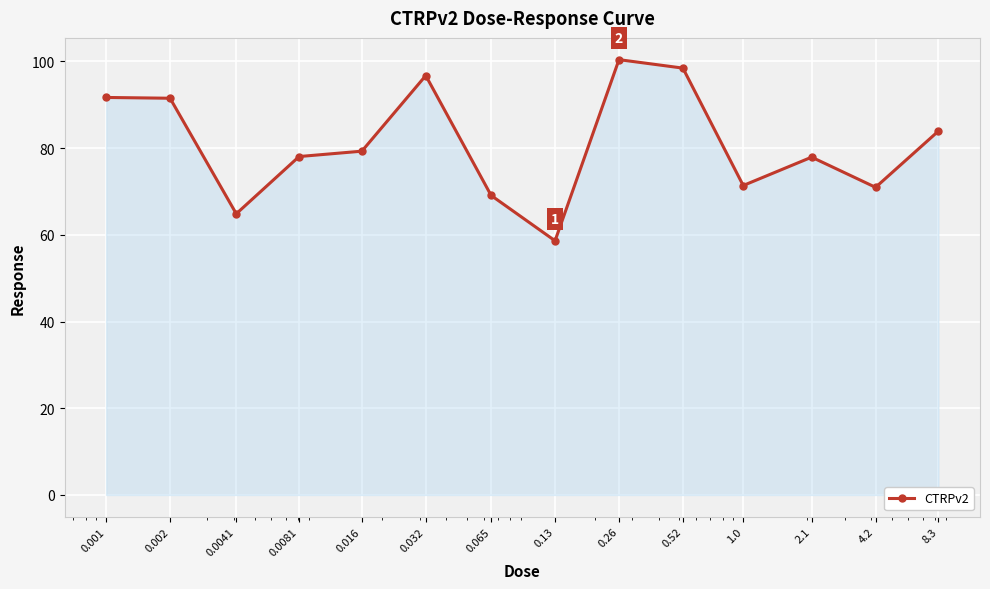

What is the maximum value shown in the chart?

100.4